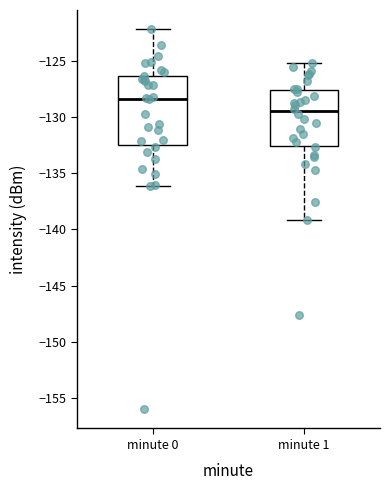

Which box is the tallest, from its lower edge to its upper edge?

minute 0